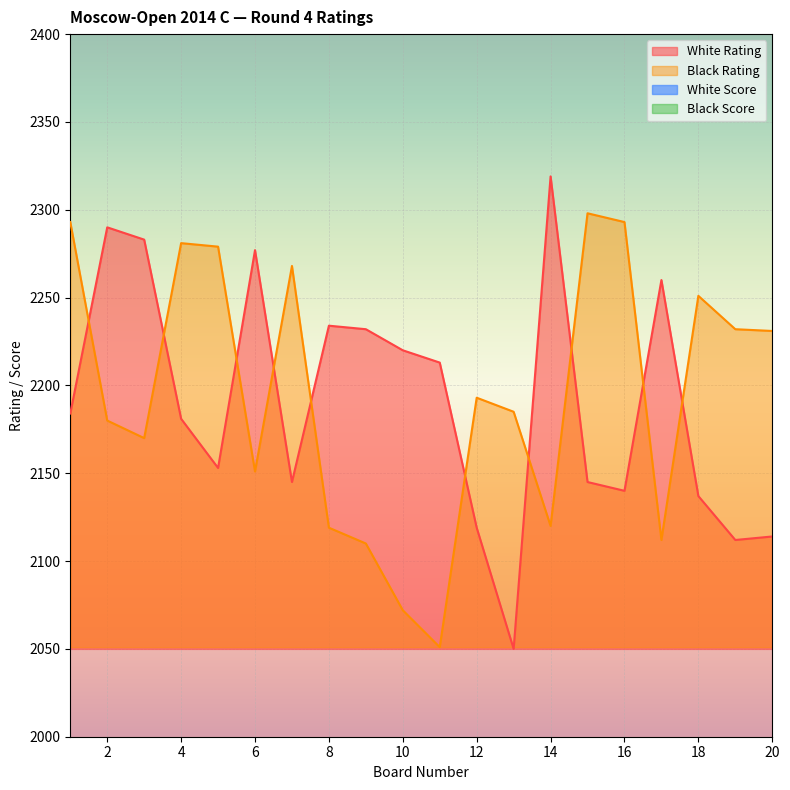

What is the lowest value of the Black Score series?

2.5